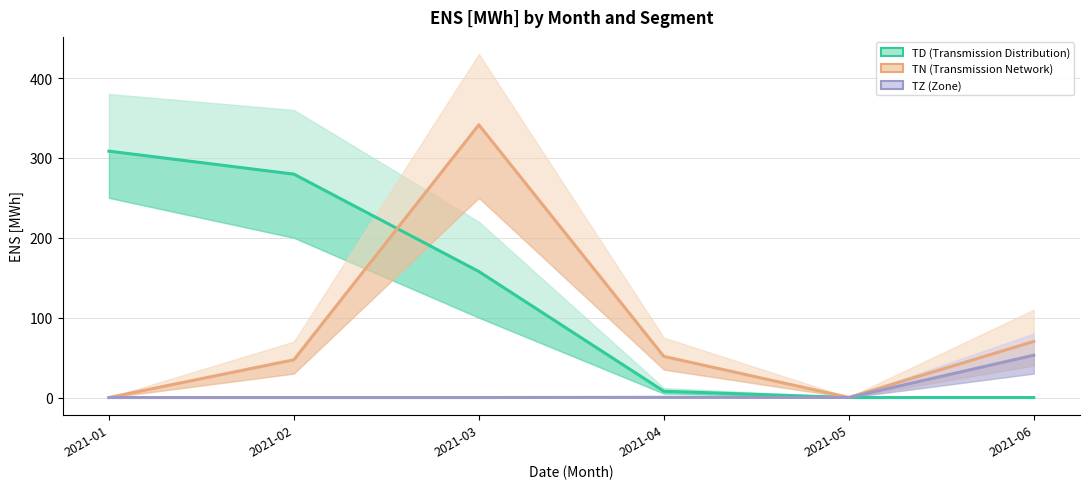

Read the TD (Transmission Distribution) value at 2021-01.

308.5